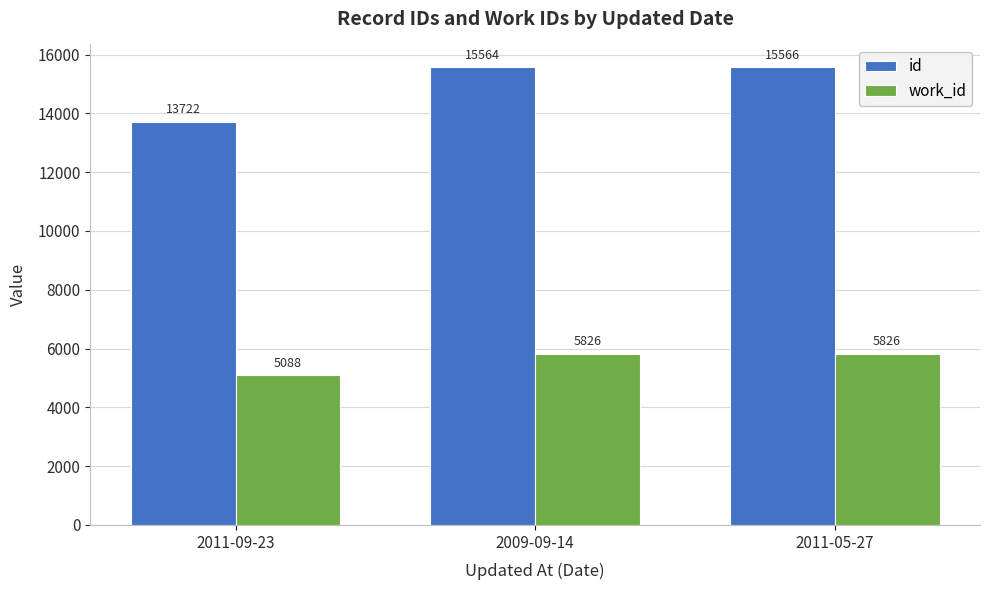

Count the number of categories in the chart.

3